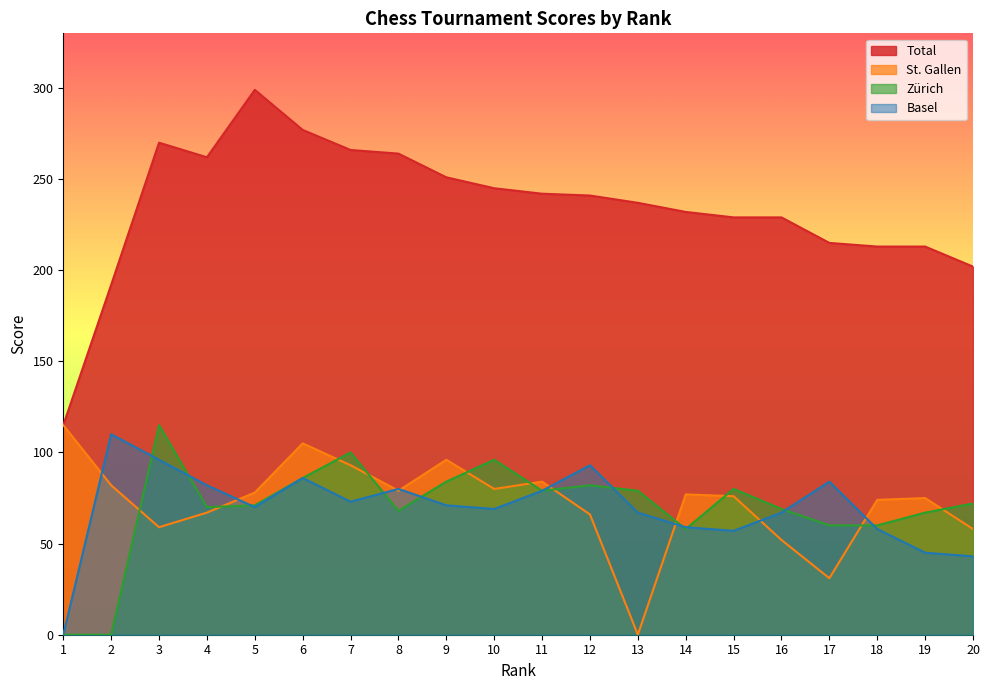

What are all the series names shown in the legend?

Total, St. Gallen, Zürich, Basel